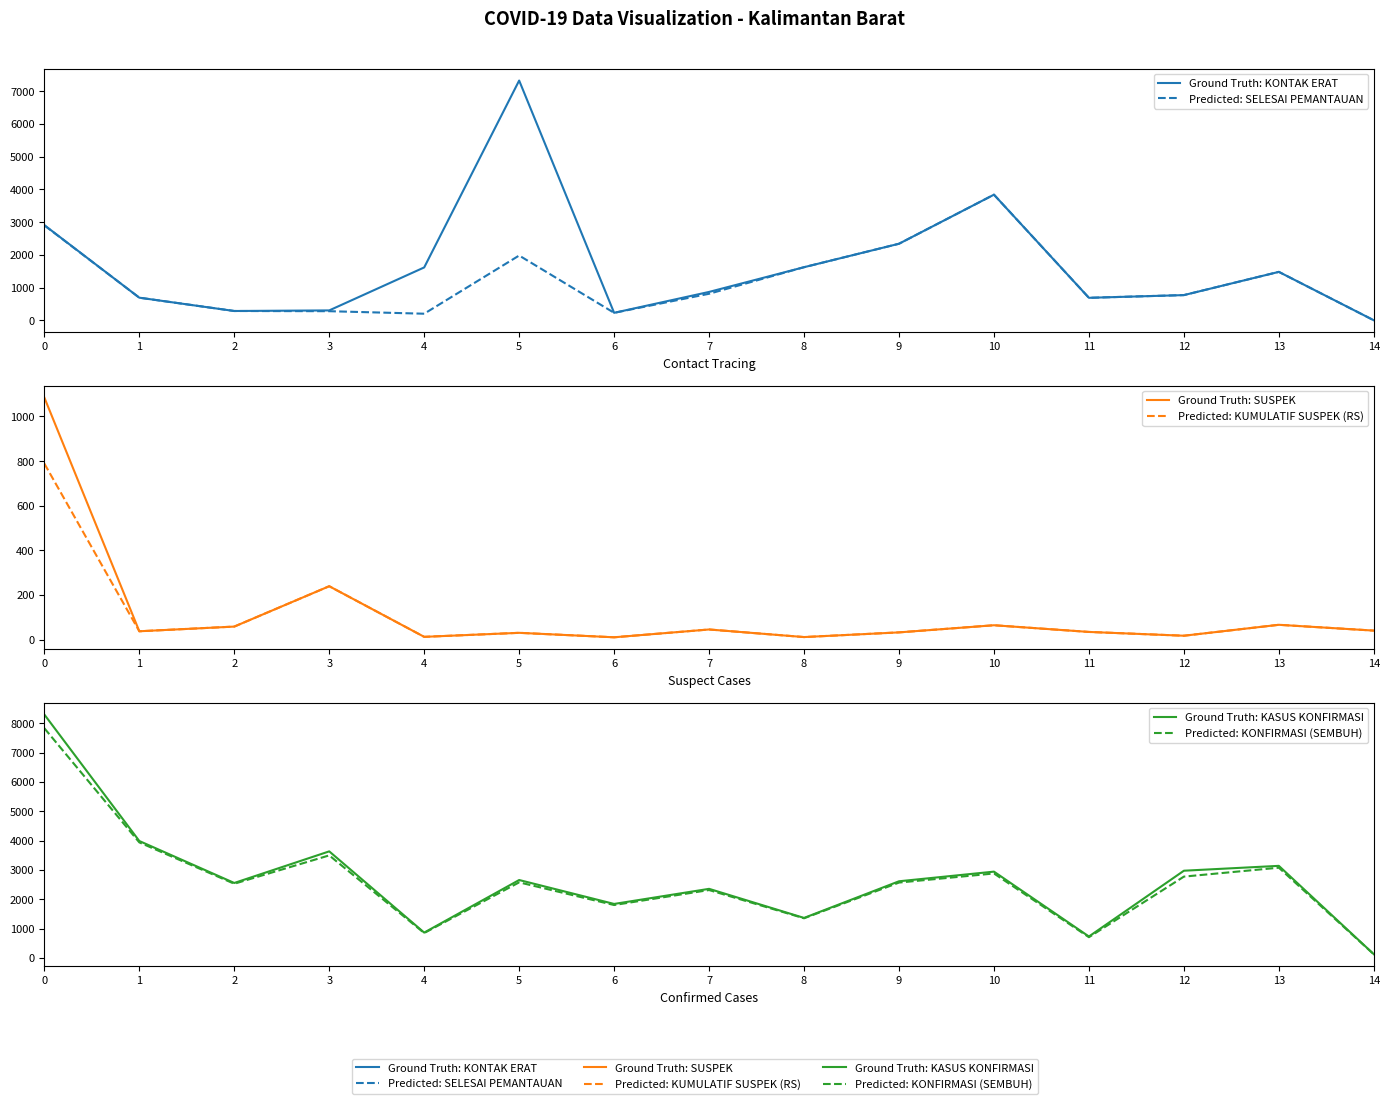

Where do Predicted: SELESAI PEMANTAUAN and Predicted: KONFIRMASI (SEMBUH) first cross each other?

7 and 8